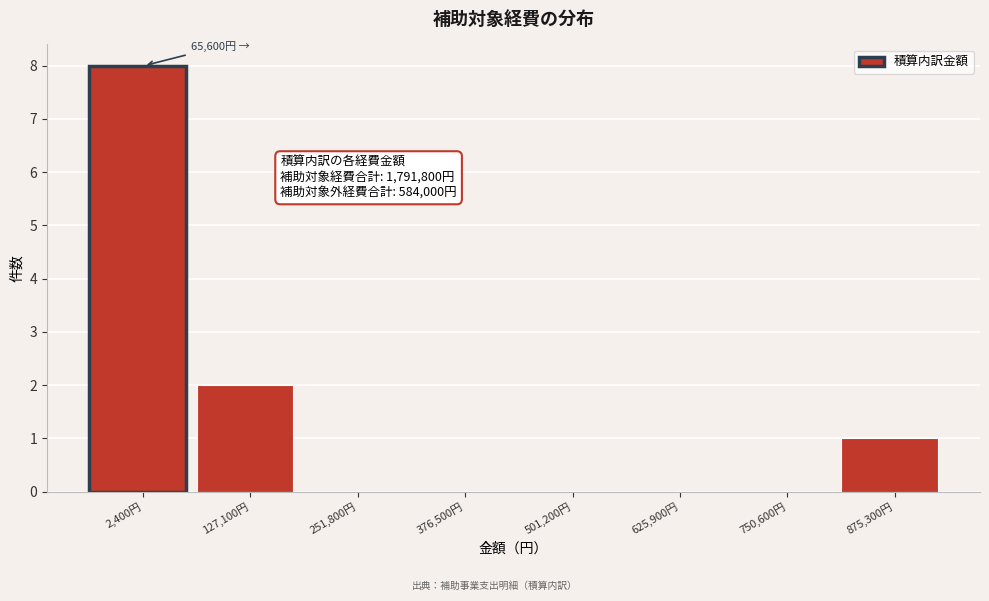

Reading left to right, extract all data points from this chart.

2,400円=8	127,100円=2	251,800円=0	376,500円=0	501,200円=0	625,900円=0	750,600円=0	875,300円=1